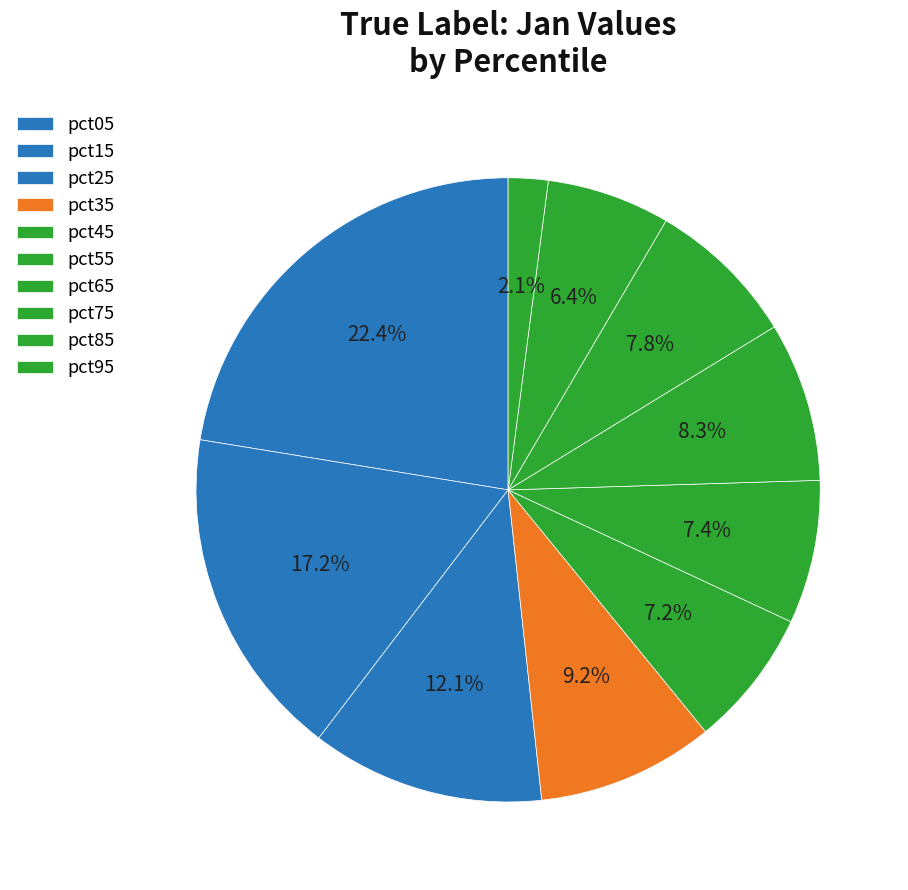

How many segments does this pie chart have?

10